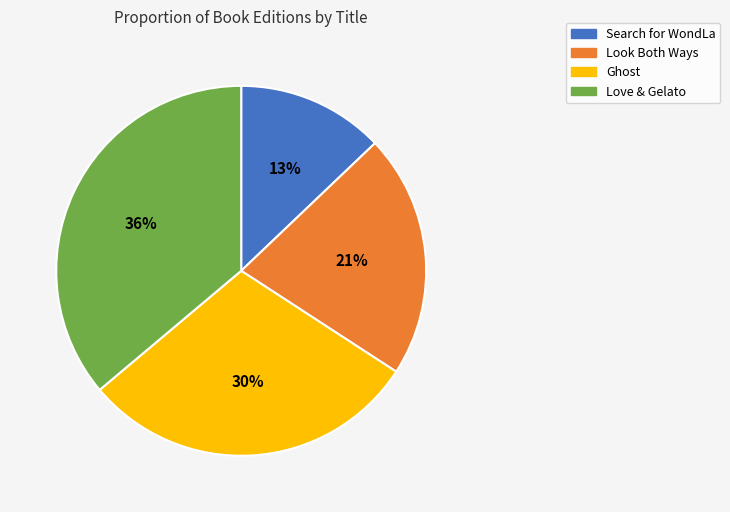

Rank the categories by value from lowest to highest.

Search for WondLa, Look Both Ways, Ghost, Love & Gelato